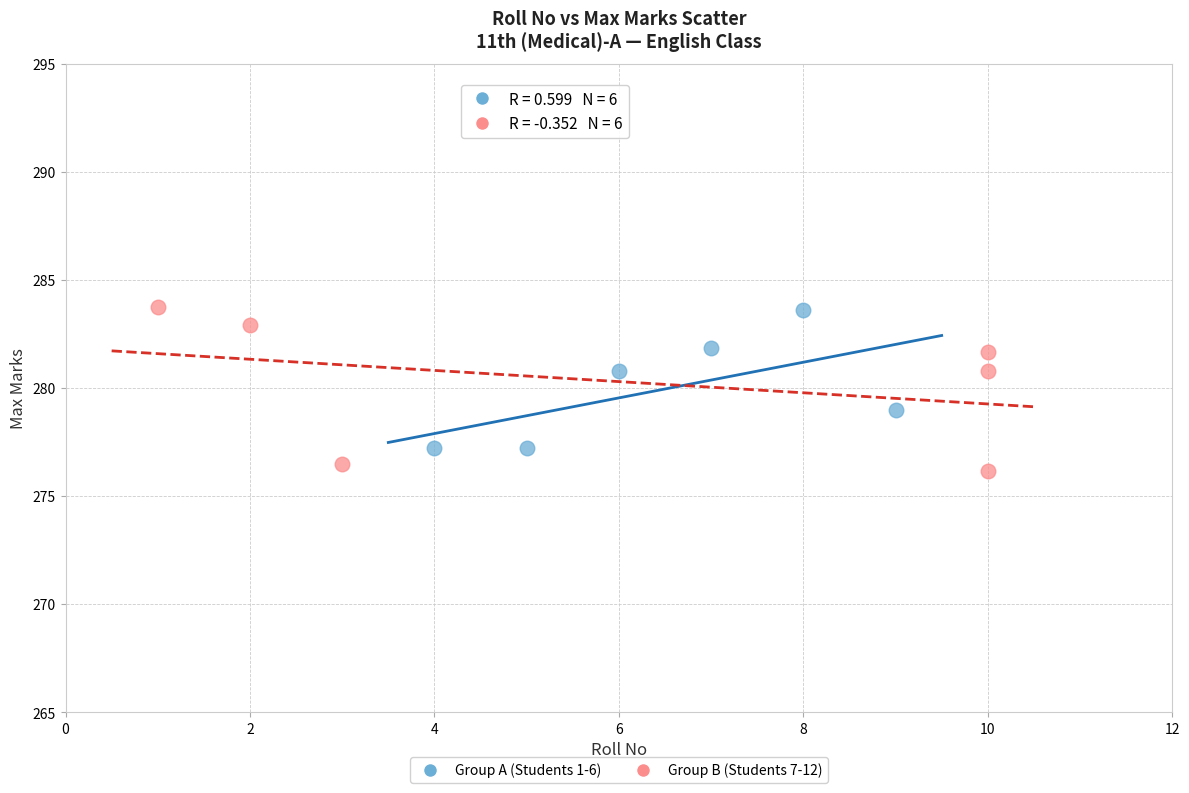

Which series has the largest Y range (max minus min)?

Group B (Students 7-12)